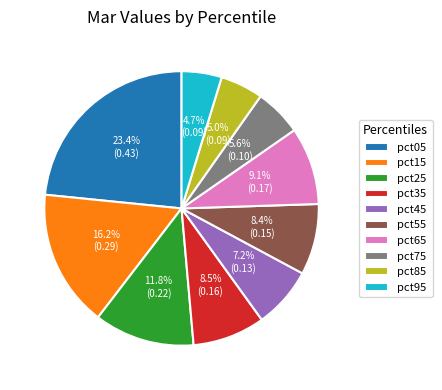

Combined, do pct35 and pct15 account for over 50%?

No